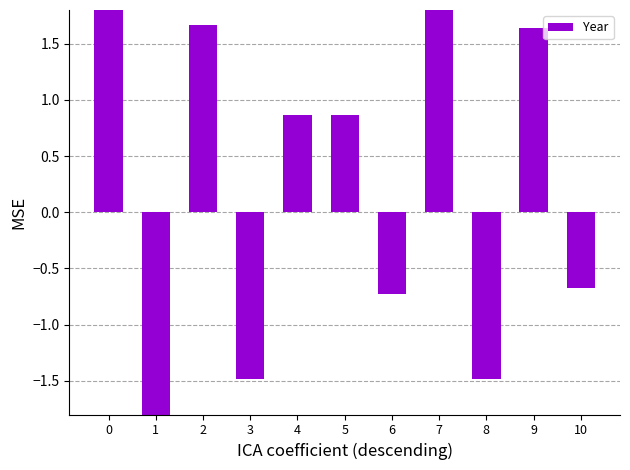

The value at 5 is 1.2. True or false?

False